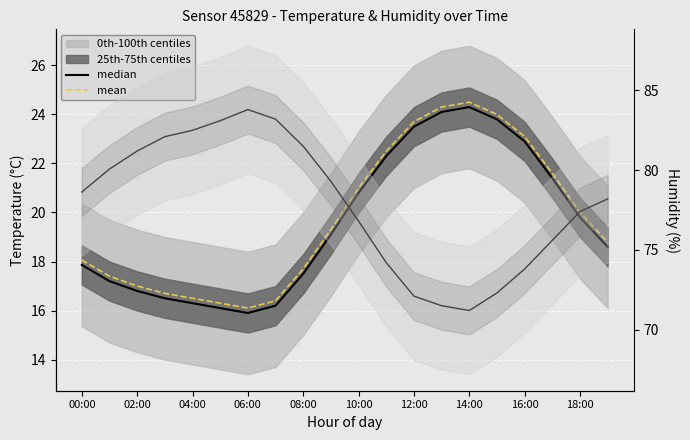

What is the value of the humidity median point at the 17th from the left?

73.8